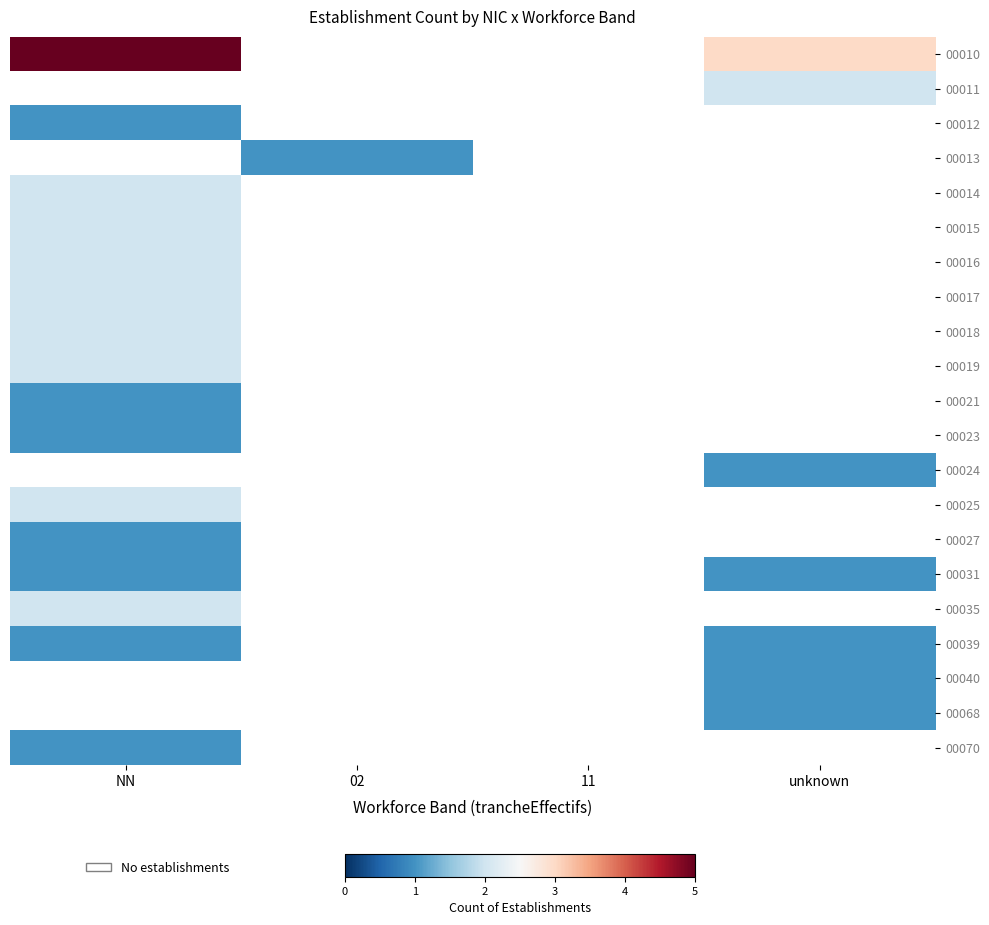

How many series are shown in this chart?

21